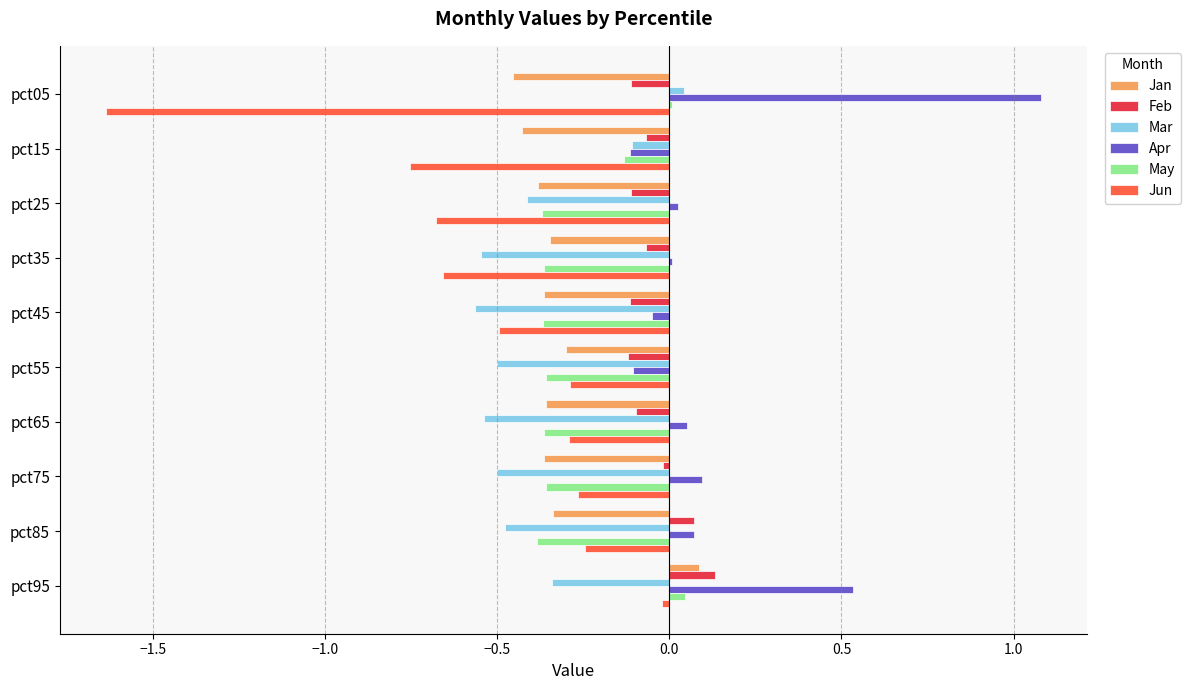

Count the number of data series in this chart.

6